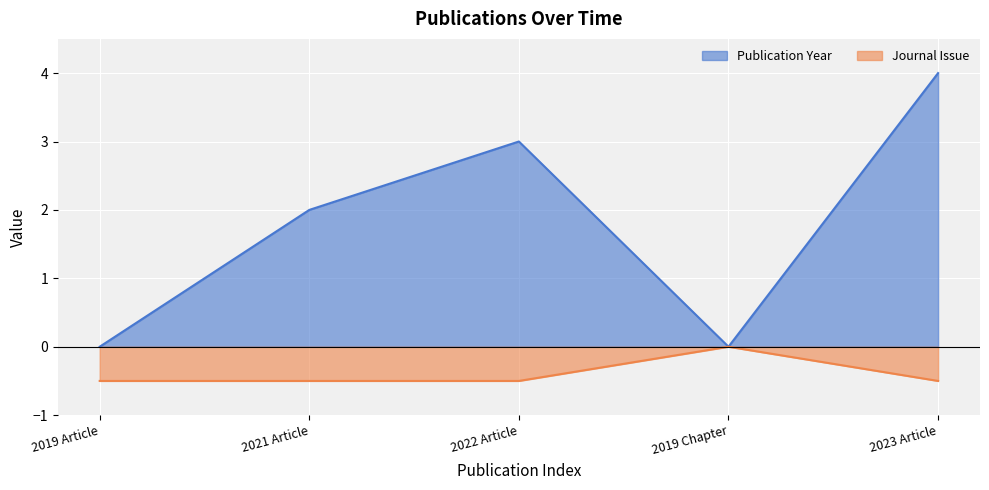

True or false: Publication Year and Journal Issue cross at least once.

False